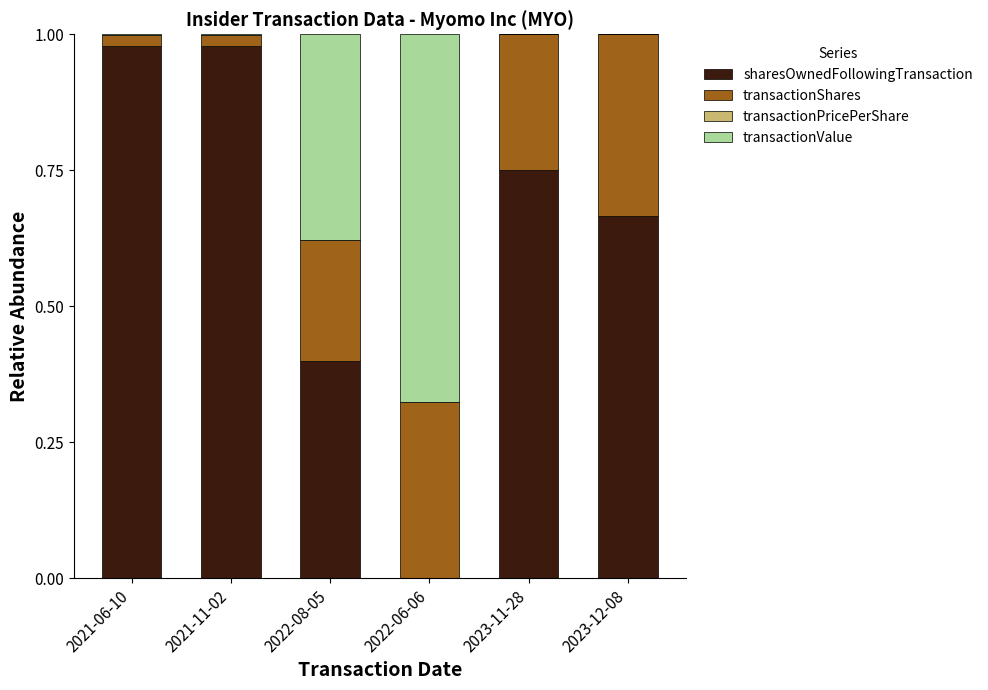

Are the bars horizontal?

No